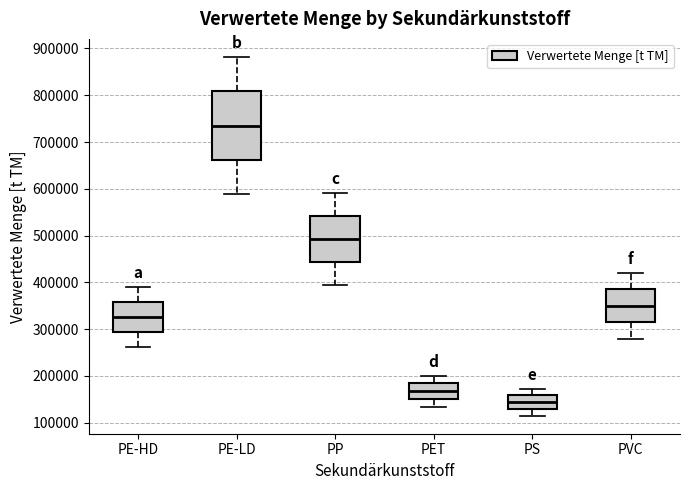

Reading left to right, transcribe this box plot: for each box, give where its median line is, the range the box spans, and where its two whiskers end, as read against the y-axis. The values are not printed on the chart, so give them approximately, as read against the axis.

PE-HD: median 330000, box 290000 to 360000, whiskers 260000 to 390000
PE-LD: median 740000, box 660000 to 810000, whiskers 590000 to 880000
PP: median 490000, box 440000 to 540000, whiskers 390000 to 590000
PET: median 170000, box 150000 to 180000, whiskers 130000 to 200000
PS: median 140000, box 130000 to 160000, whiskers 120000 to 170000
PVC: median 350000, box 320000 to 390000, whiskers 280000 to 420000